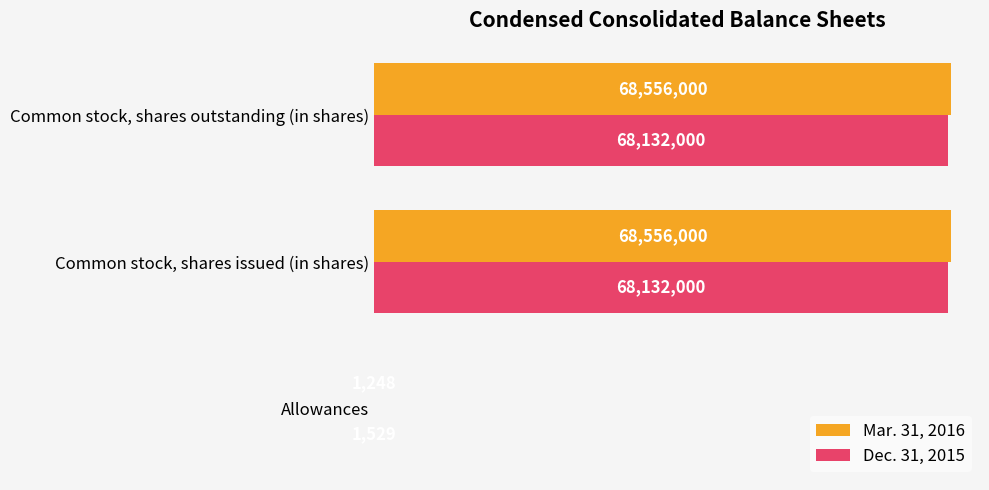

What are all the series names shown in the legend?

Mar. 31, 2016, Dec. 31, 2015